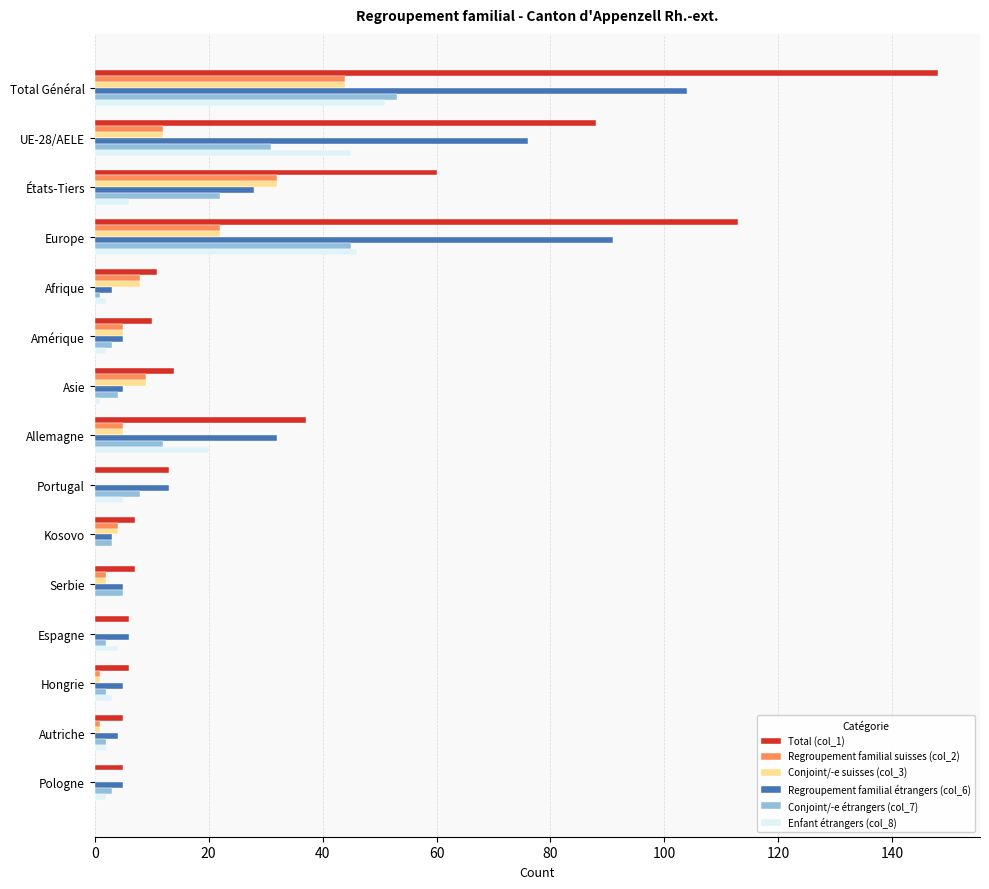

Which series has the largest total across all categories?

Total (col_1)